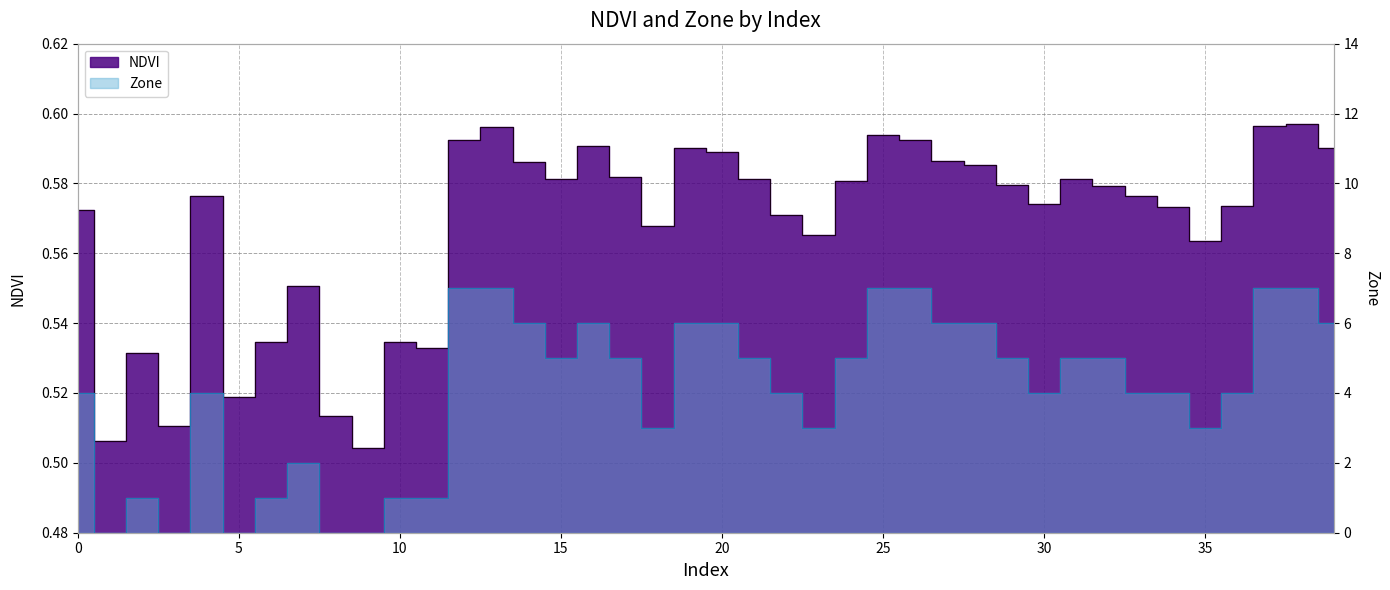

Rank the series by their maximum value, from lowest to highest.

NDVI, Zone